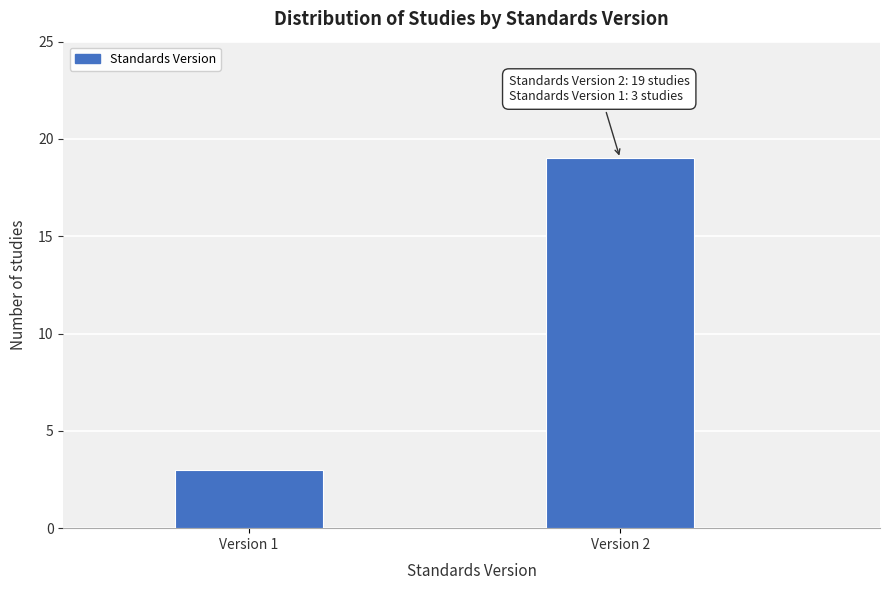

Reading left to right, transcribe all the data shown in this chart.

Version 1=3	Version 2=19